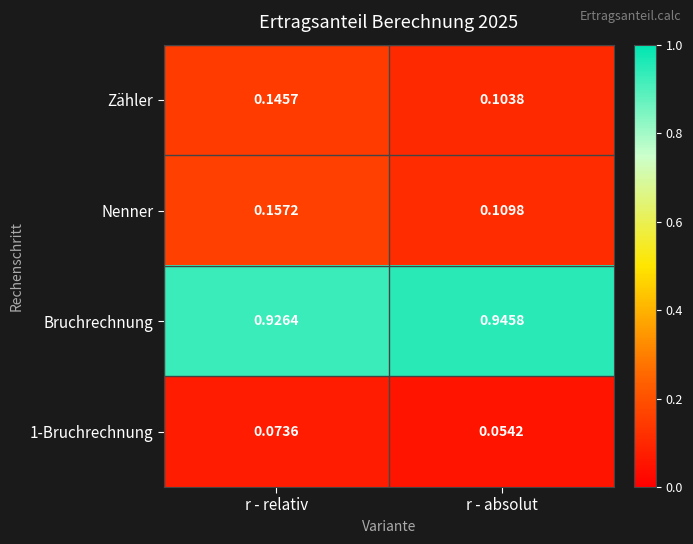

Between r - relativ and r - absolut, which series saw the biggest shift?

Nenner